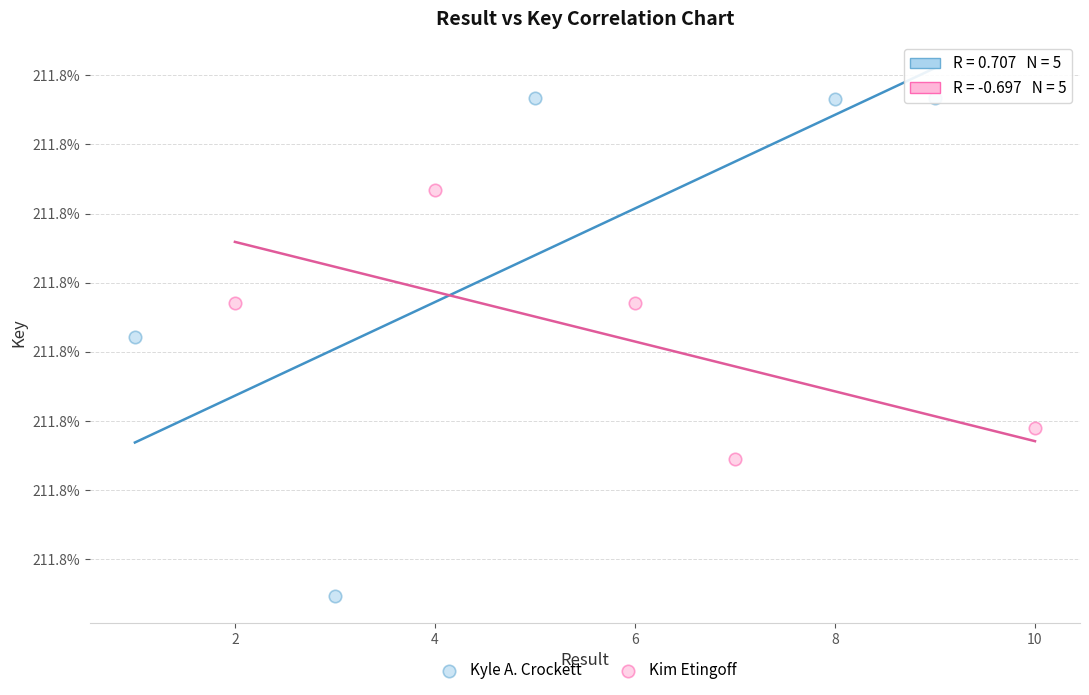

What are all the series names shown in the legend?

Kyle A. Crockett, Kim Etingoff